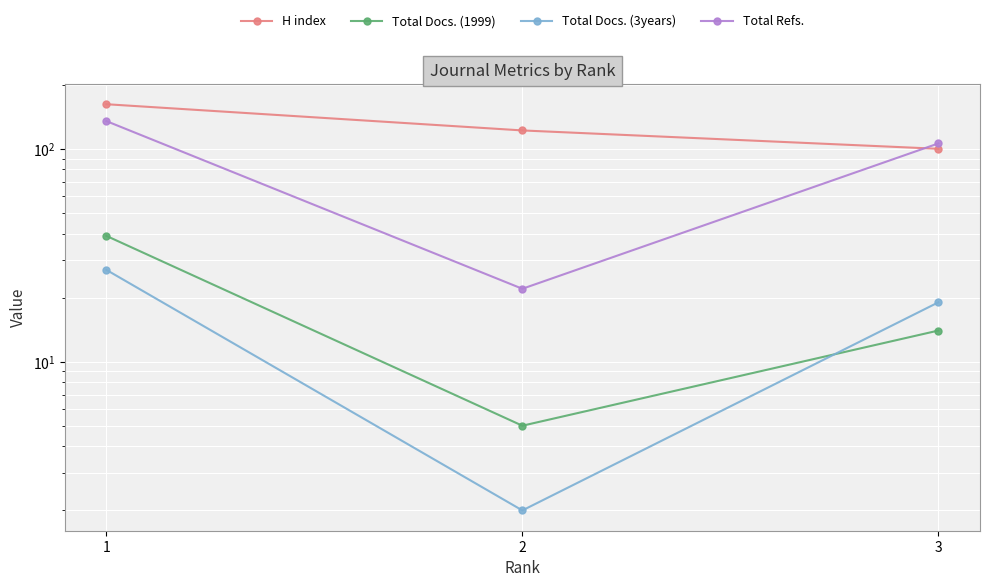

What is the difference between the maximum and minimum values in the Total Docs. (3years) series?

25